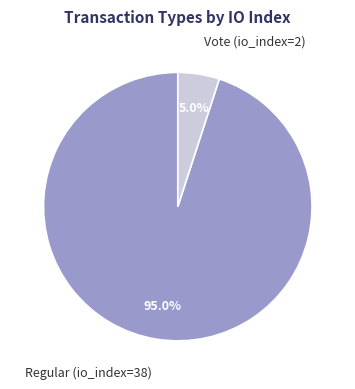

To the nearest percent, what percentage of the pie is Vote (io_index=2)?

5%